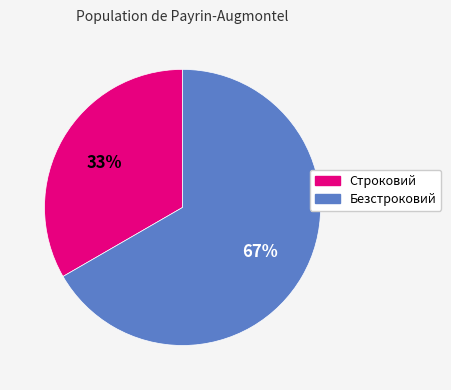

Rank the categories by value from highest to lowest.

Безстроковий, Строковий